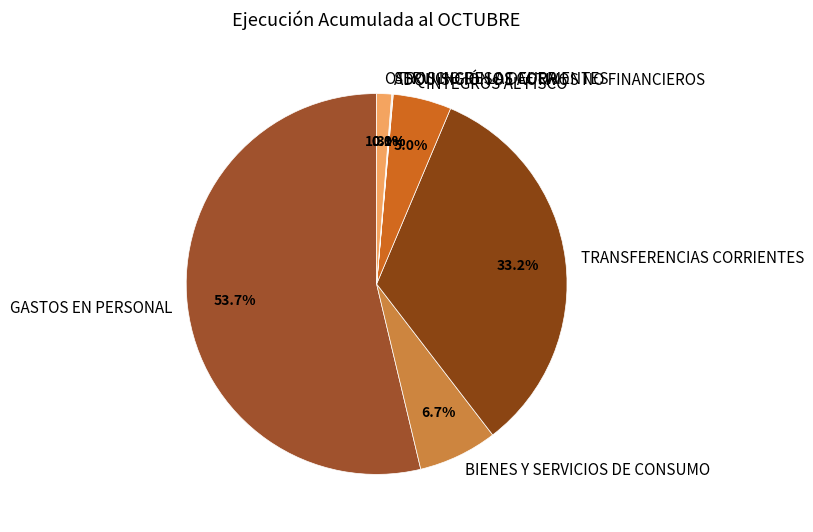

Which category accounts for the majority?

GASTOS EN PERSONAL